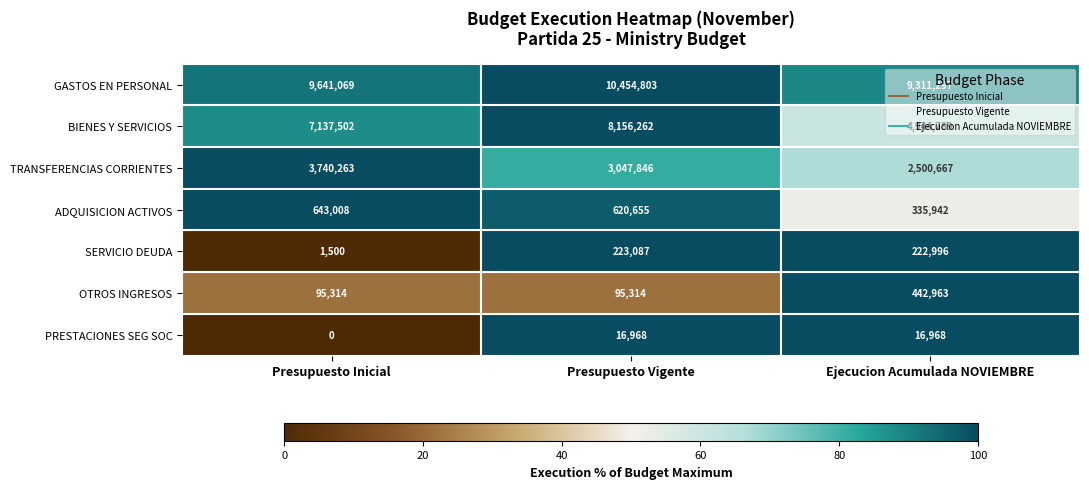

Rank the series at Presupuesto Inicial from lowest to highest value.

PRESTACIONES SEG SOC, SERVICIO DEUDA, OTROS INGRESOS, ADQUISICION ACTIVOS, TRANSFERENCIAS CORRIENTES, BIENES Y SERVICIOS, GASTOS EN PERSONAL